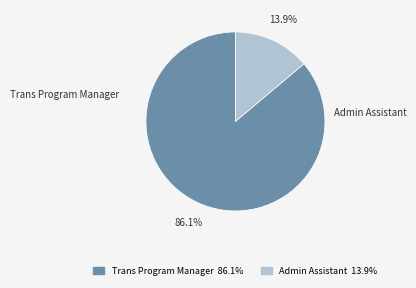

What is the majority slice?

Trans Program Manager